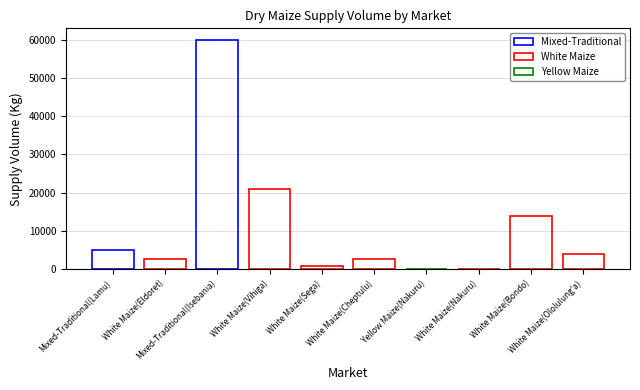

Rank the categories by value from highest to lowest.

Mixed-Traditional(Isebania), White Maize(Vihiga), White Maize(Bondo), Mixed-Traditional(Lamu), White Maize(Ololulung'a), White Maize(Eldoret), White Maize(Cheptulu), White Maize(Sega), Yellow Maize(Nakuru), White Maize(Nakuru)